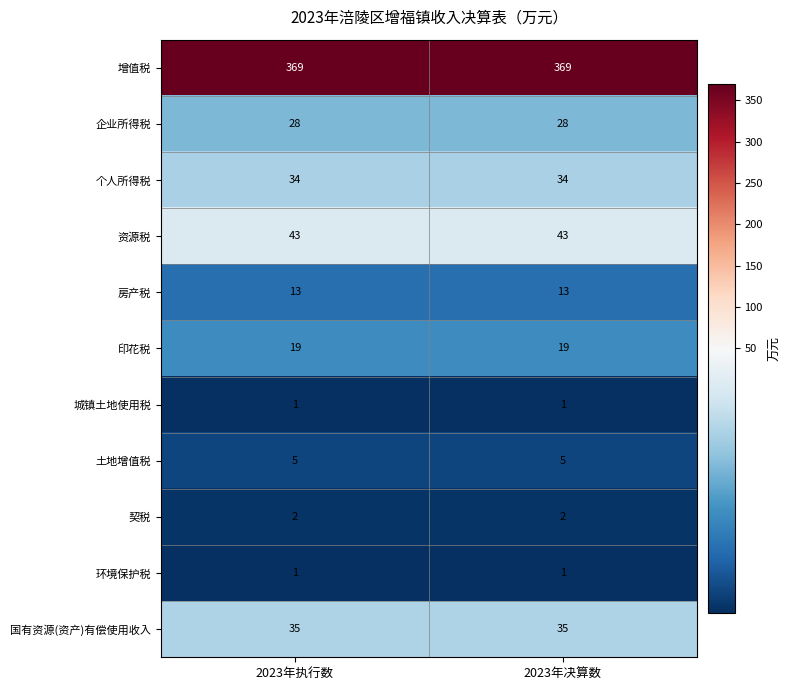

At how many categories does at least one series exceed 139?

2